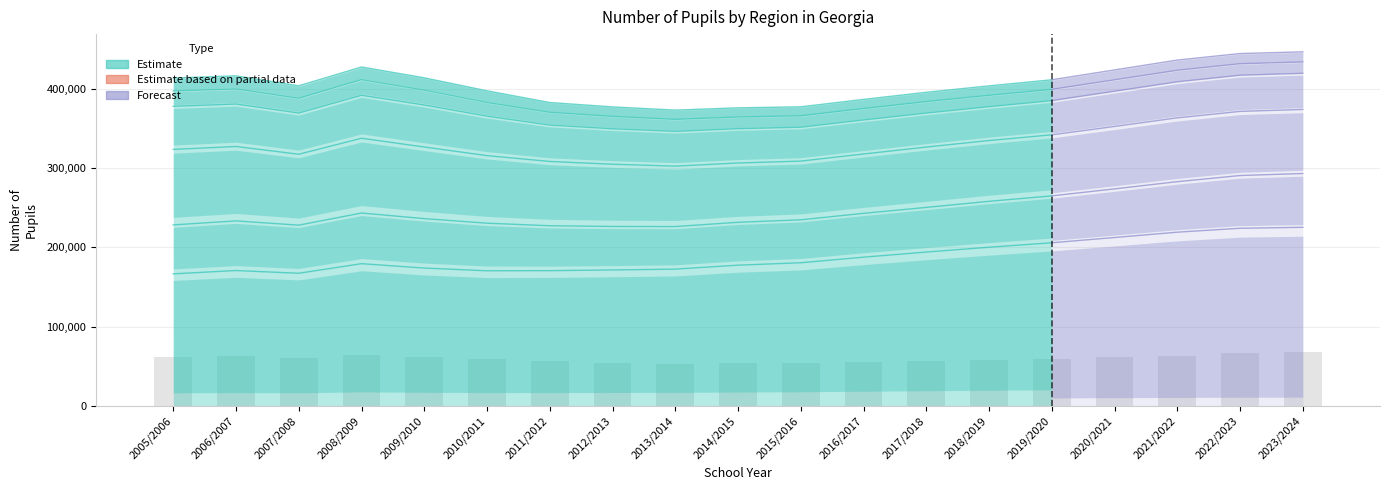

What is the difference between the maximum and minimum values?

14150